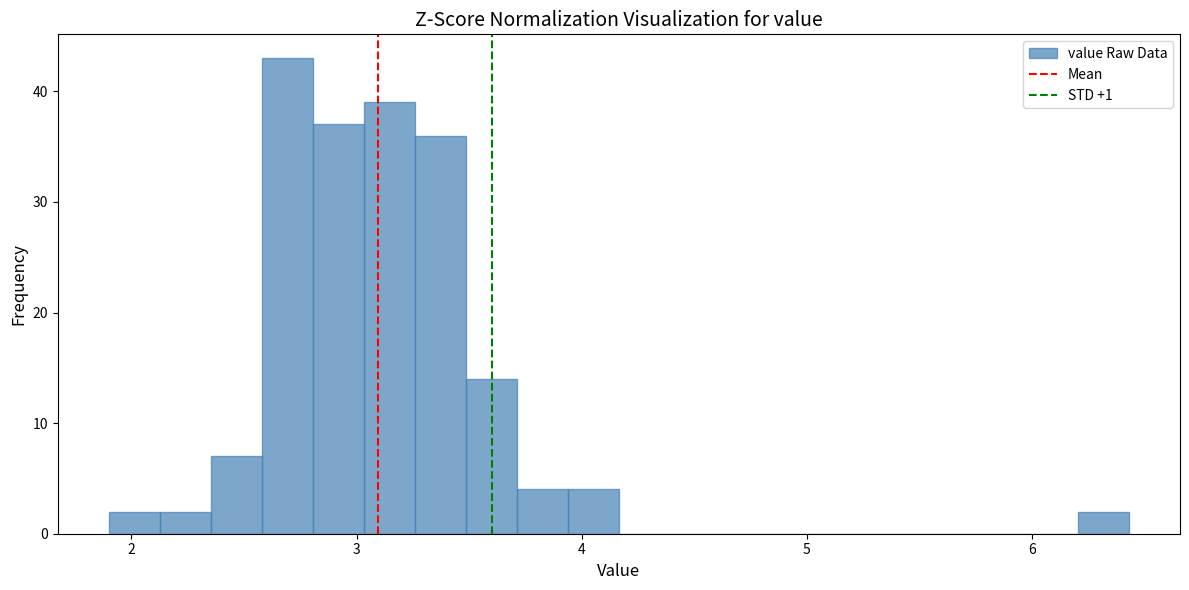

Read against the x-axis, roughly where is the centre of the tallest bar?

2.7